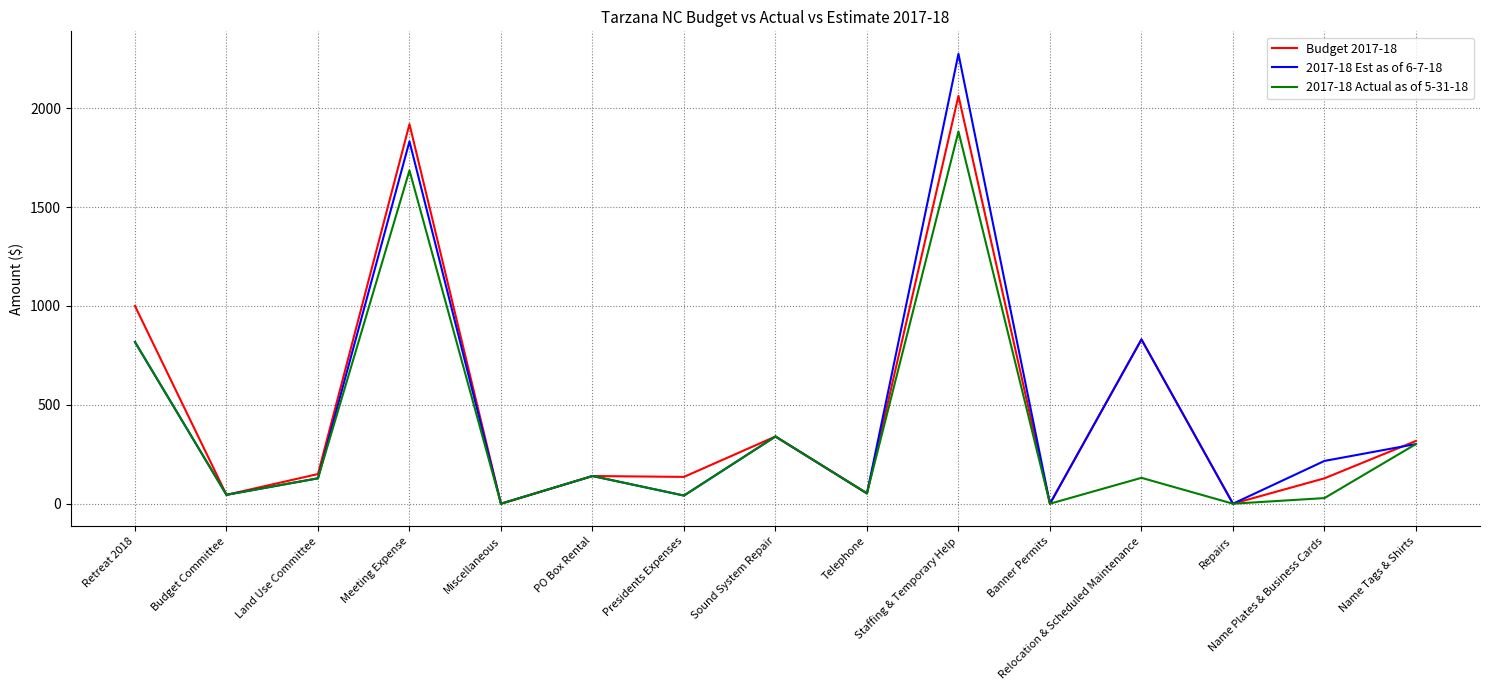

The value of 2017-18 Actual as of 5-31-18 at Repairs is 0.0. True or false?

True